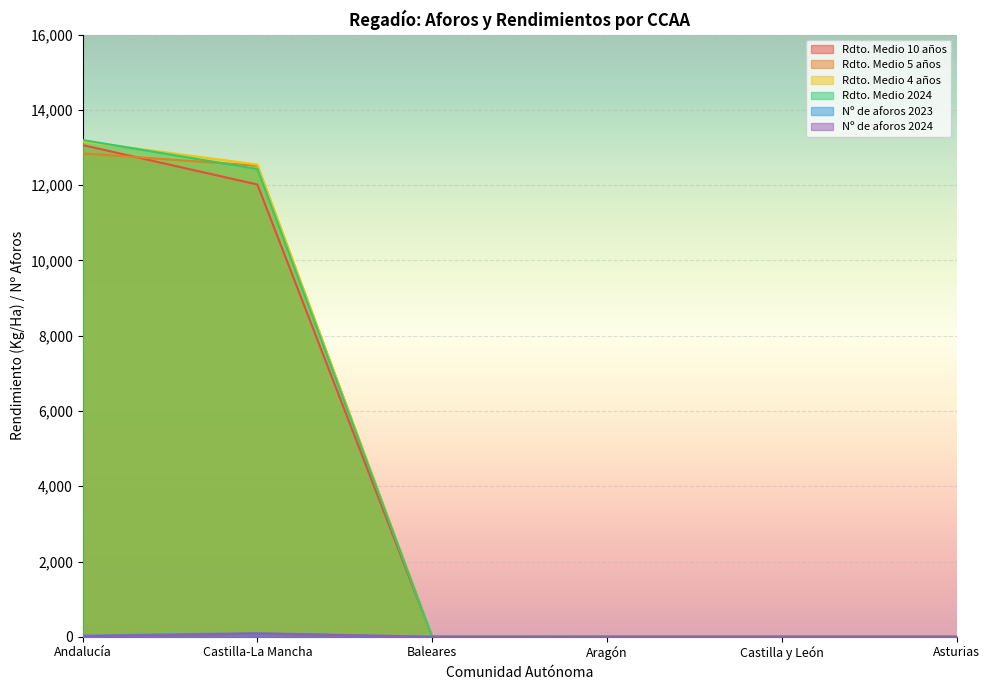

What is the label of the 6th point from the left?

Asturias